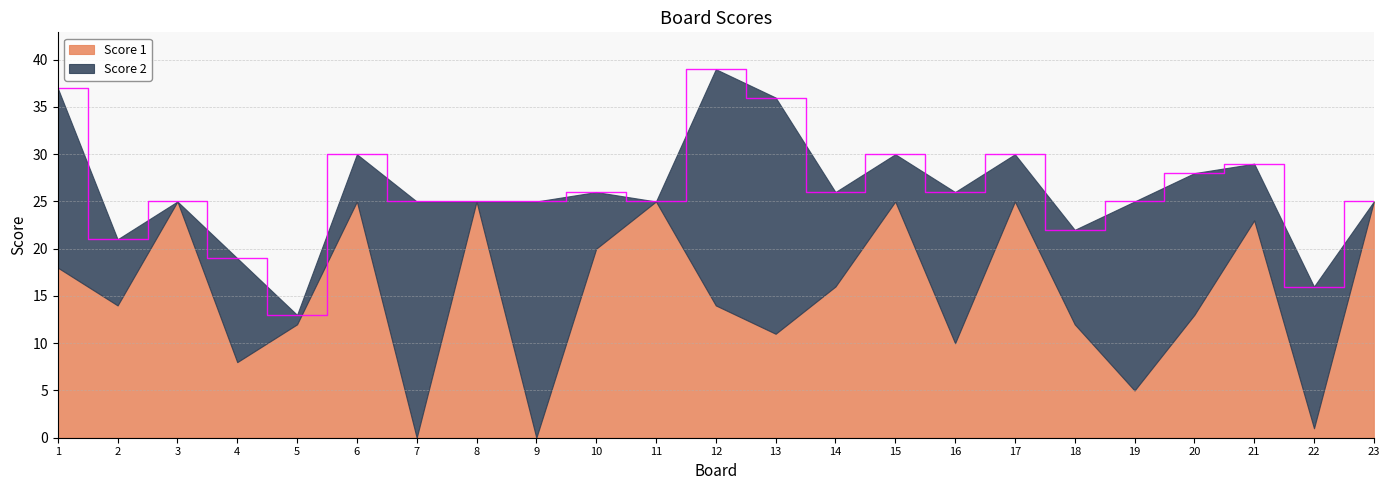

The value of Score 2 at 10 is 6. True or false?

True